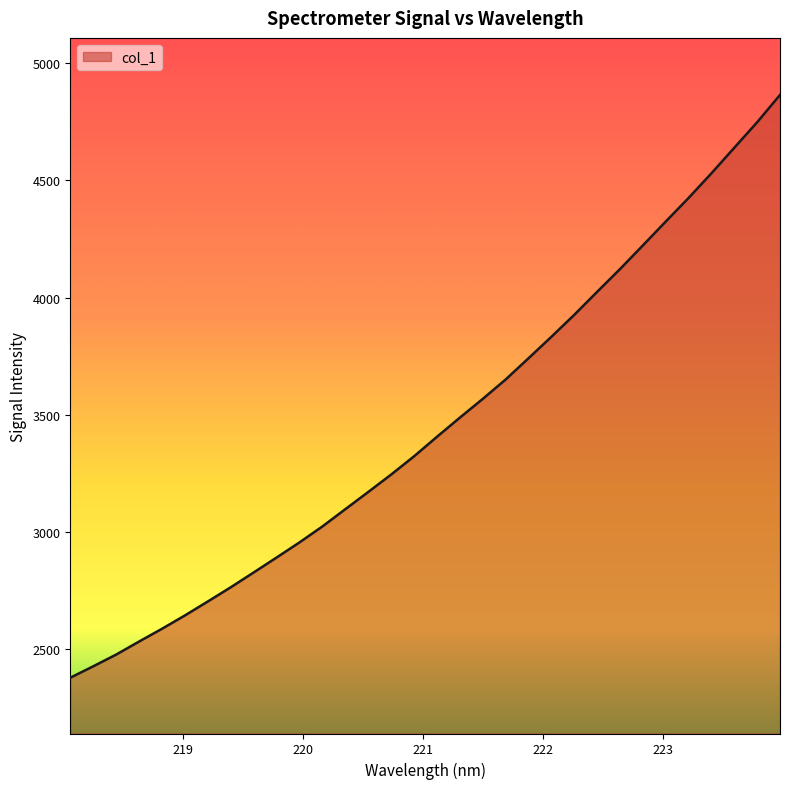

What is the minimum value shown in the chart?

2378.6